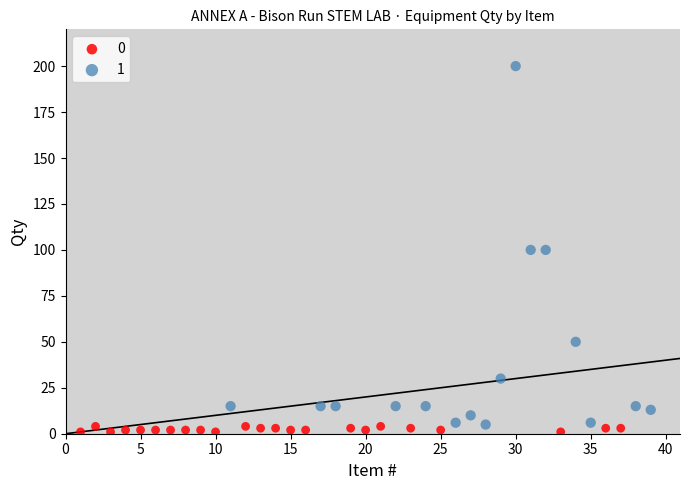

What are all the series names shown in the legend?

0, 1